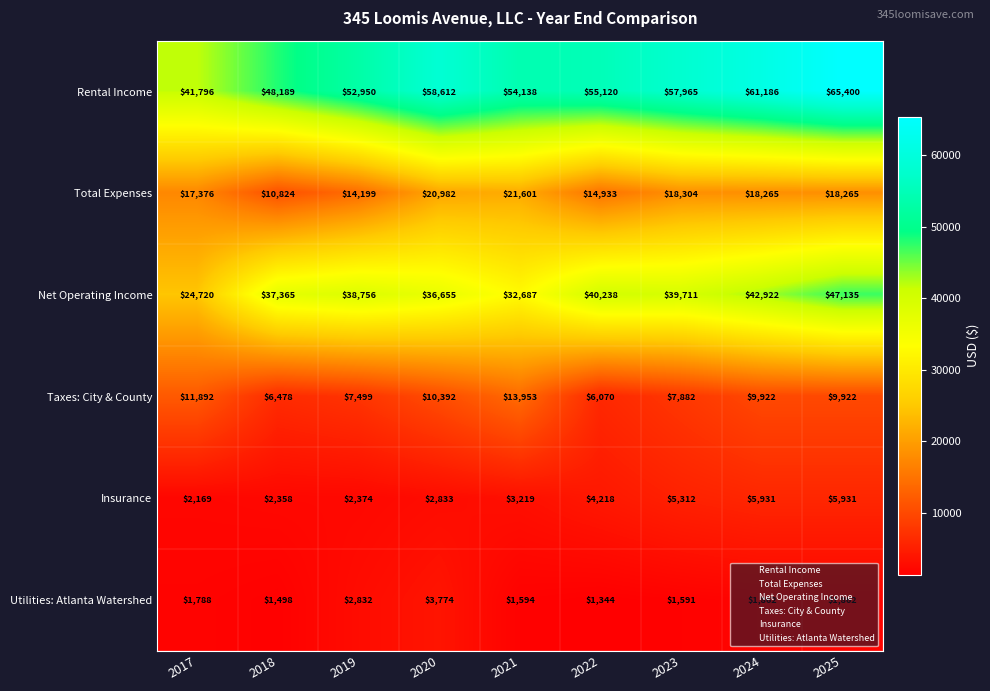

What is the total value across all series at 2025?

148515